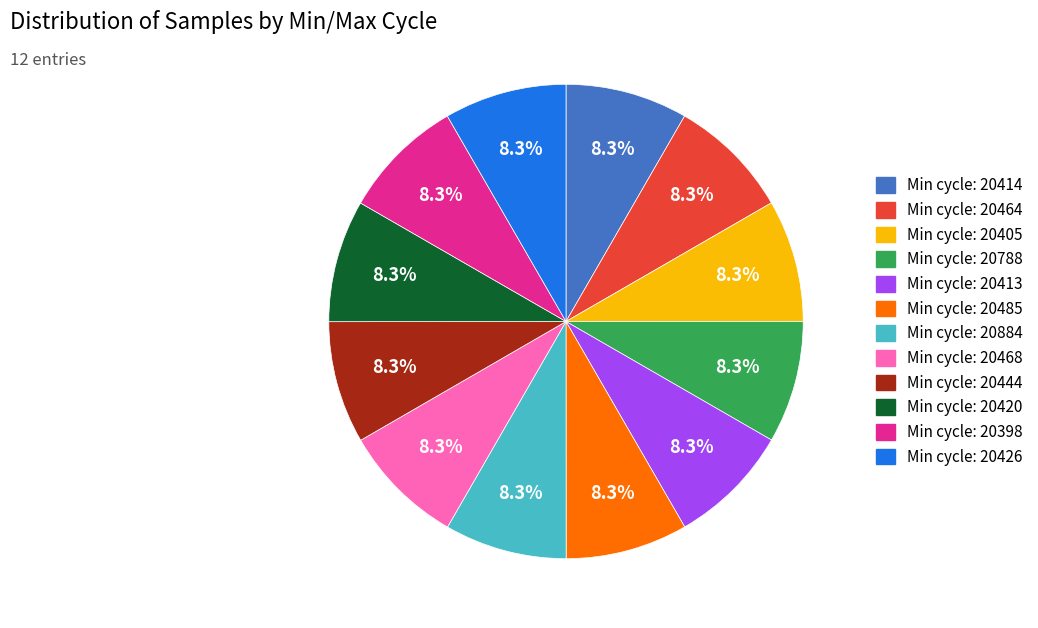

Does any single category account for the majority?

No